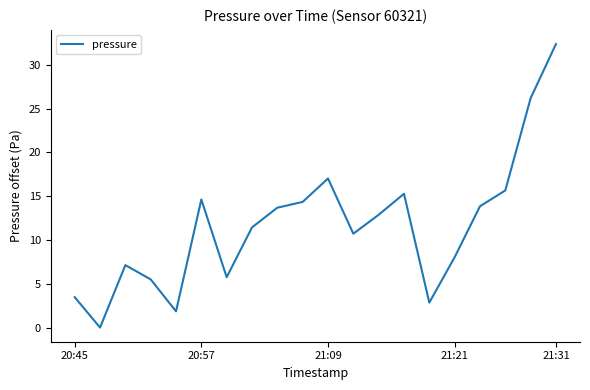

What is the difference between the maximum and minimum values?

32.4